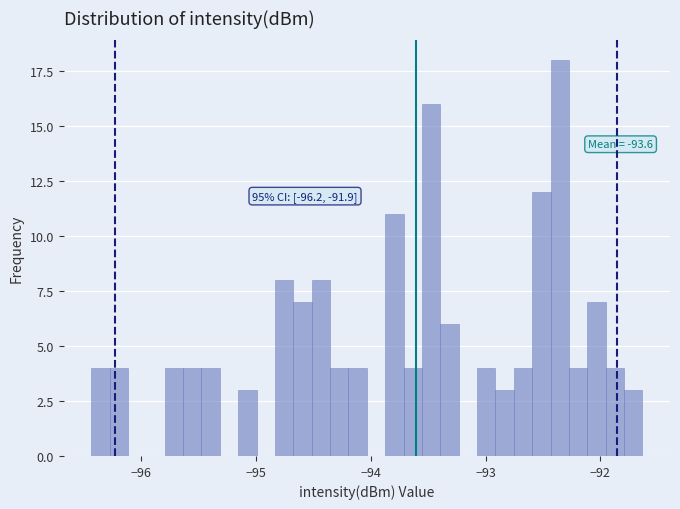

Read against the x-axis, roughly where is the centre of the tallest bar?

-92.4